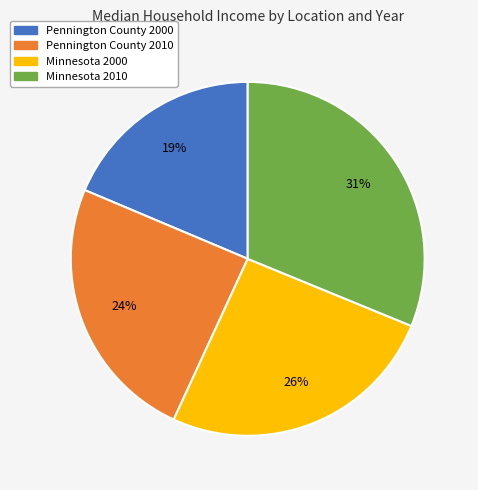

Between Pennington County 2010 and Minnesota 2000, which is larger?

Minnesota 2000